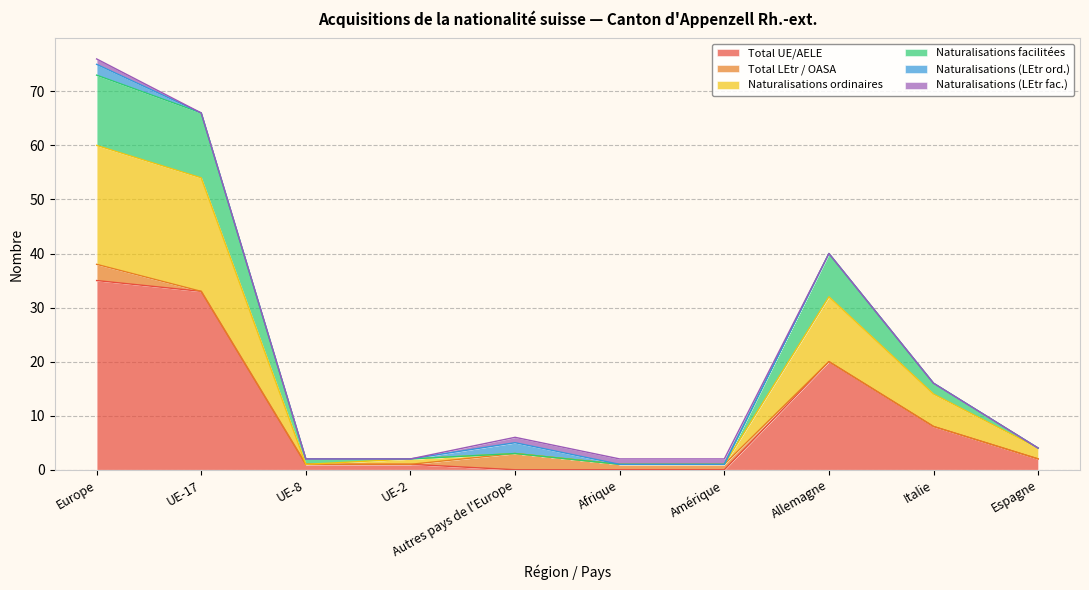

What are all the series names shown in the legend?

Total UE/AELE, Total LEtr / OASA, Naturalisations ordinaires, Naturalisations facilitées, Naturalisations (LEtr ord.), Naturalisations (LEtr fac.)